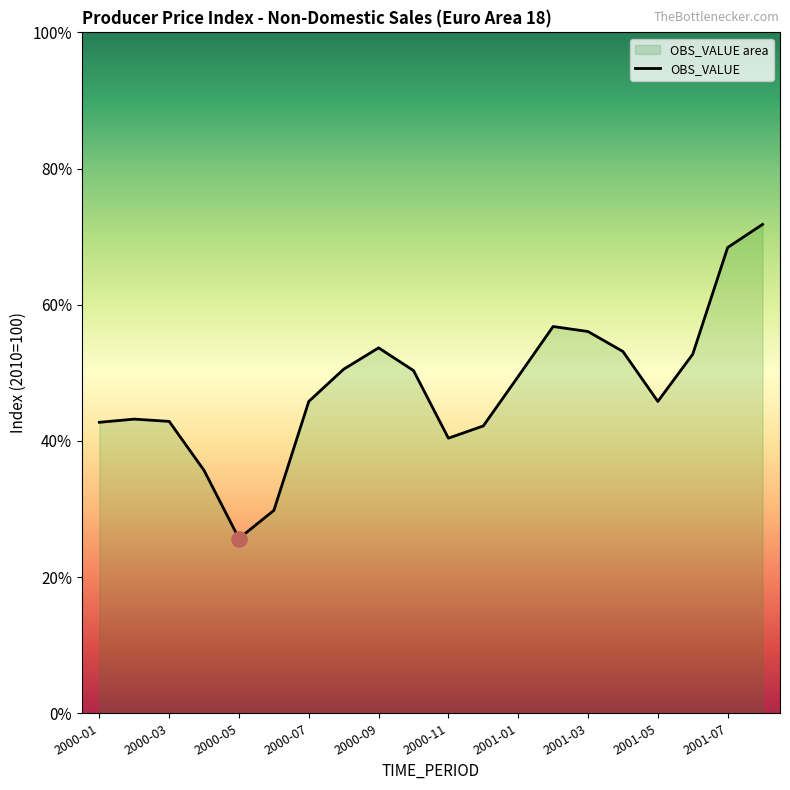

What is the change in value from 2000-02 to 2001-01?

+0.9